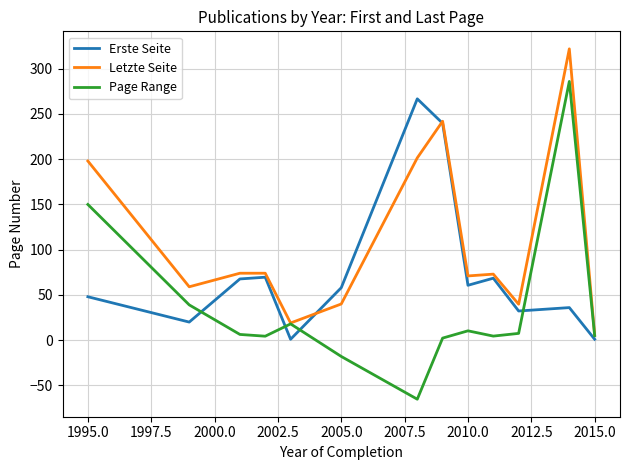

Which series has the largest total across all categories?

Letzte Seite